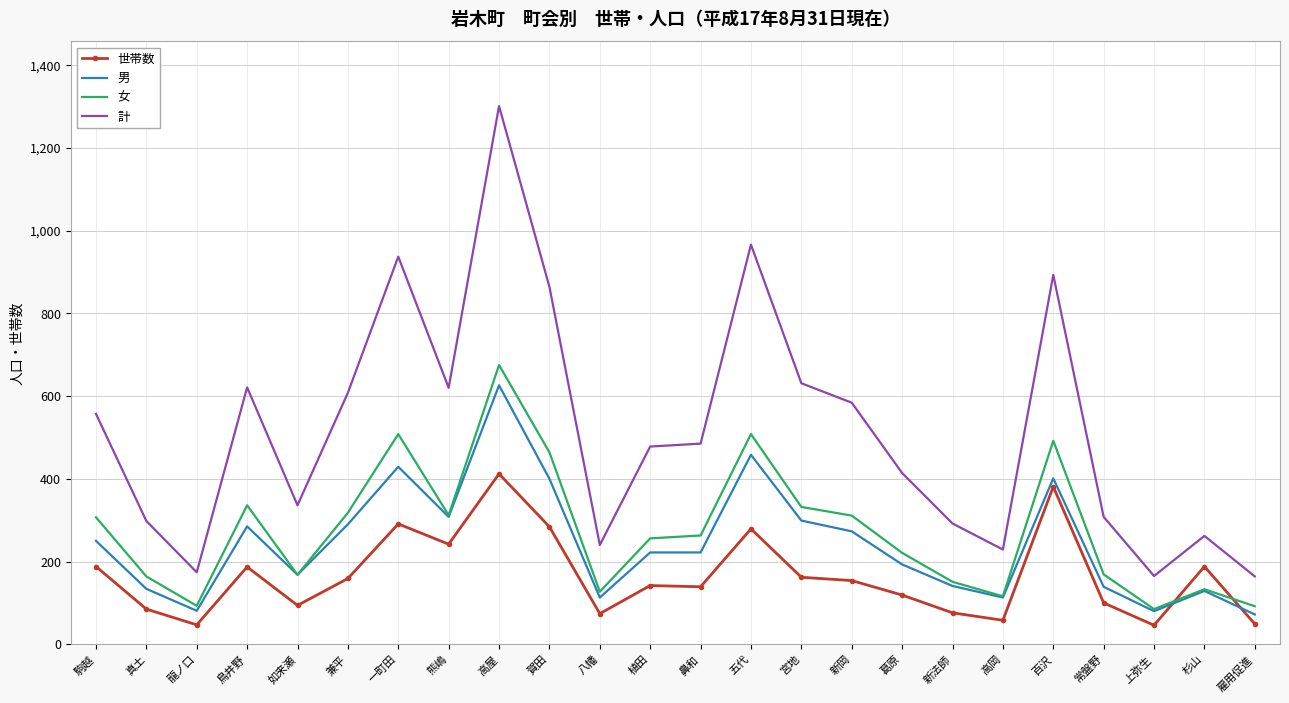

At which category is the sum across all series the highest?

高屋